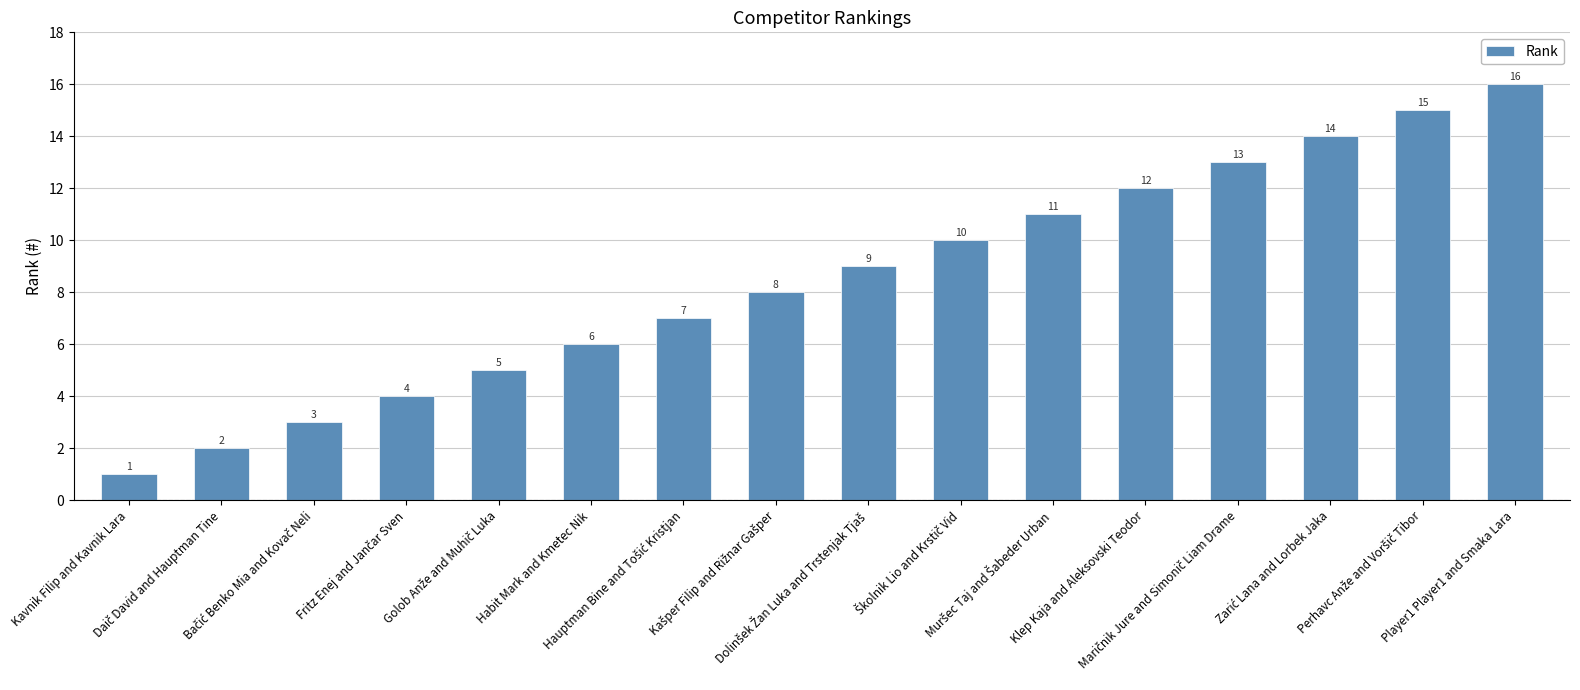

What is the difference between the second highest and minimum values?

14